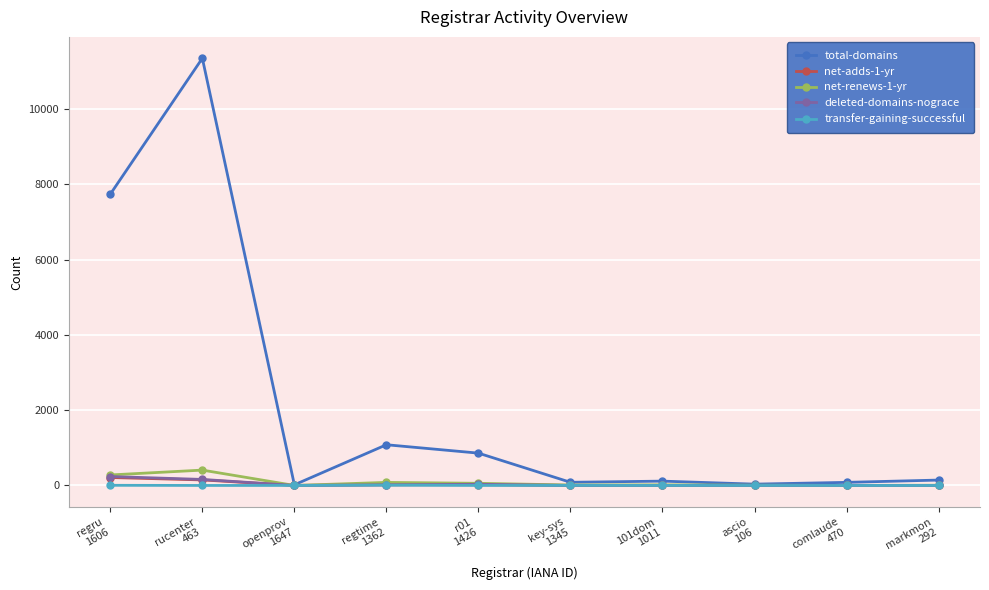

What is the difference between the highest and lowest values at regtime
1362?

1076